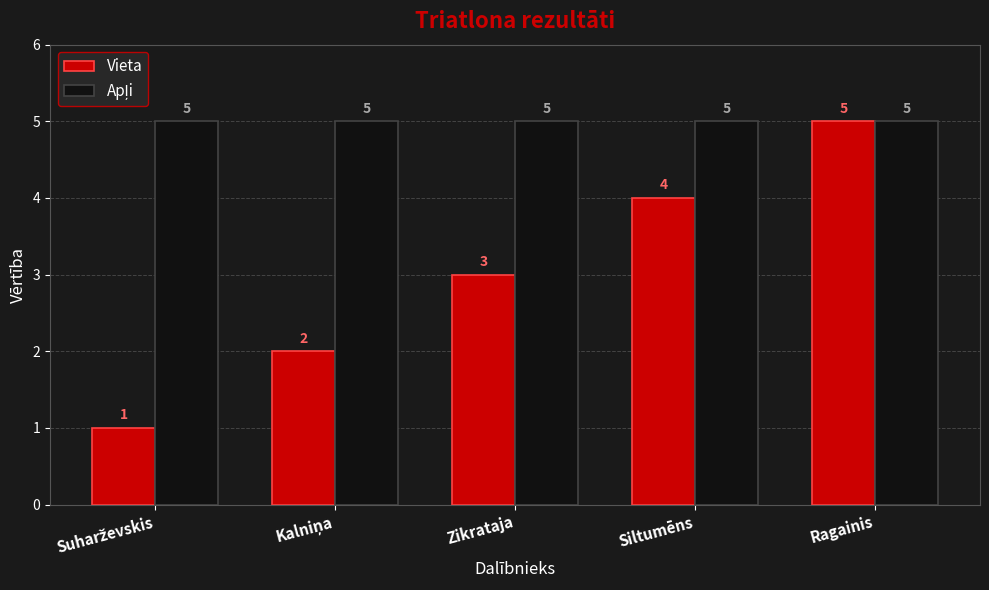

What is the difference between the second highest and second lowest values in the Vieta series?

2